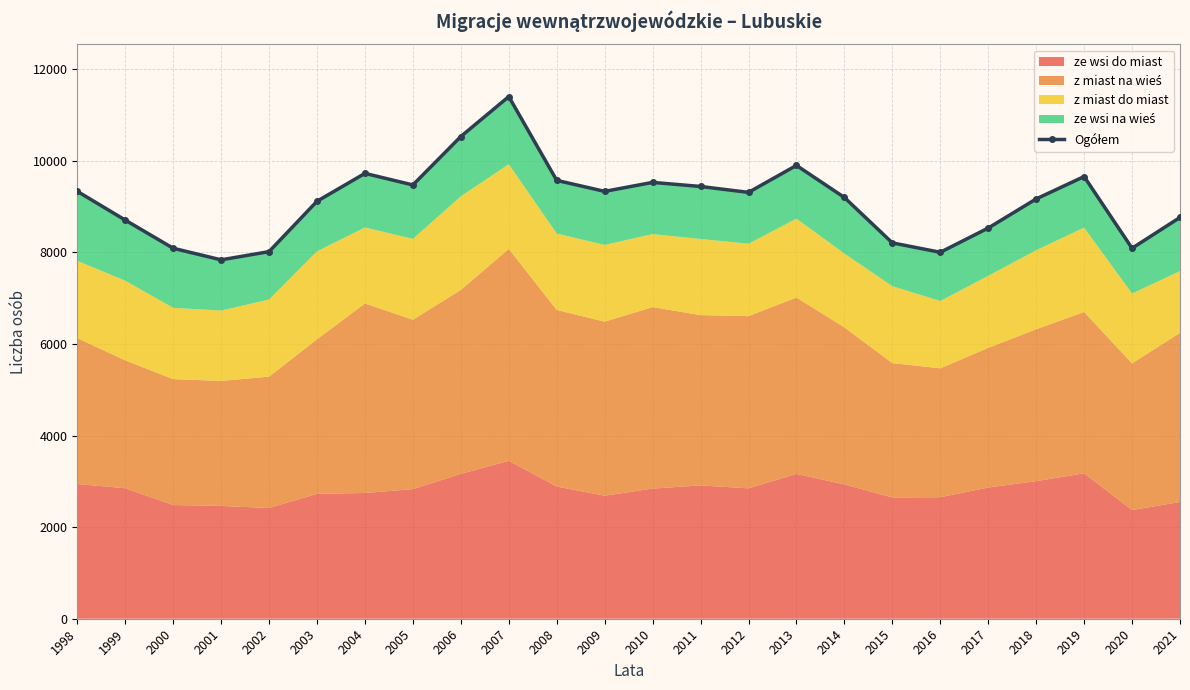

Rank the categories by value from highest to lowest.

2007, 2006, 2013, 2004, 2019, 2008, 2010, 2005, 2011, 1998, 2009, 2012, 2014, 2018, 2003, 2021, 1999, 2017, 2015, 2000, 2020, 2002, 2016, 2001